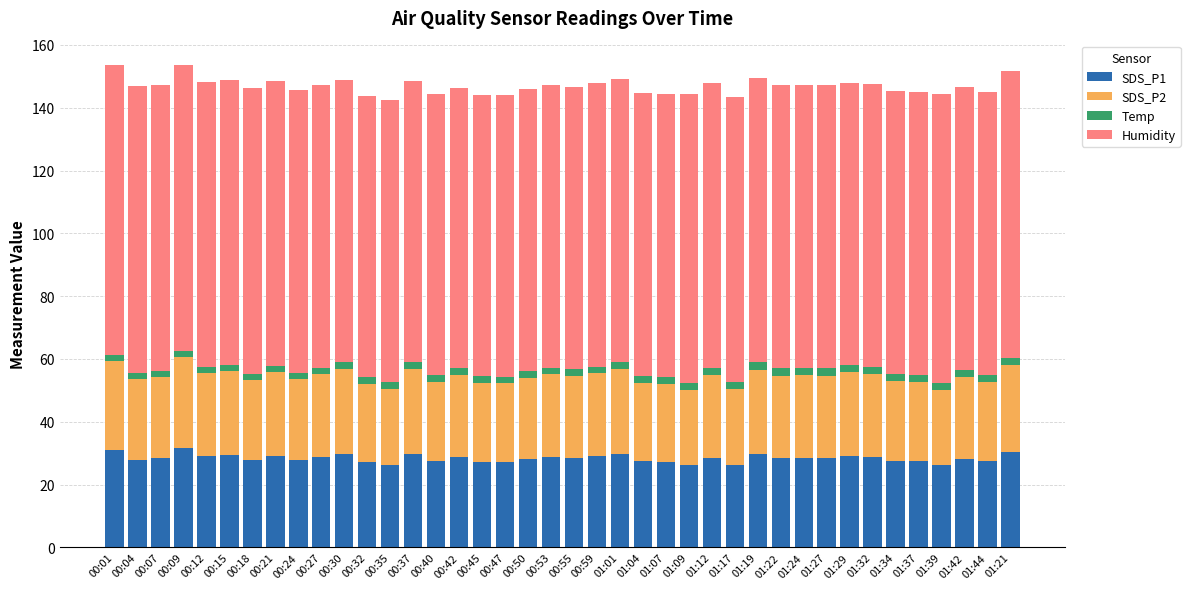

The SDS_P1 series shows 47.8 at 01:22. True or false?

False